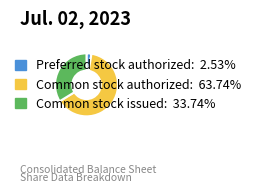

How many slices are in this pie chart?

3